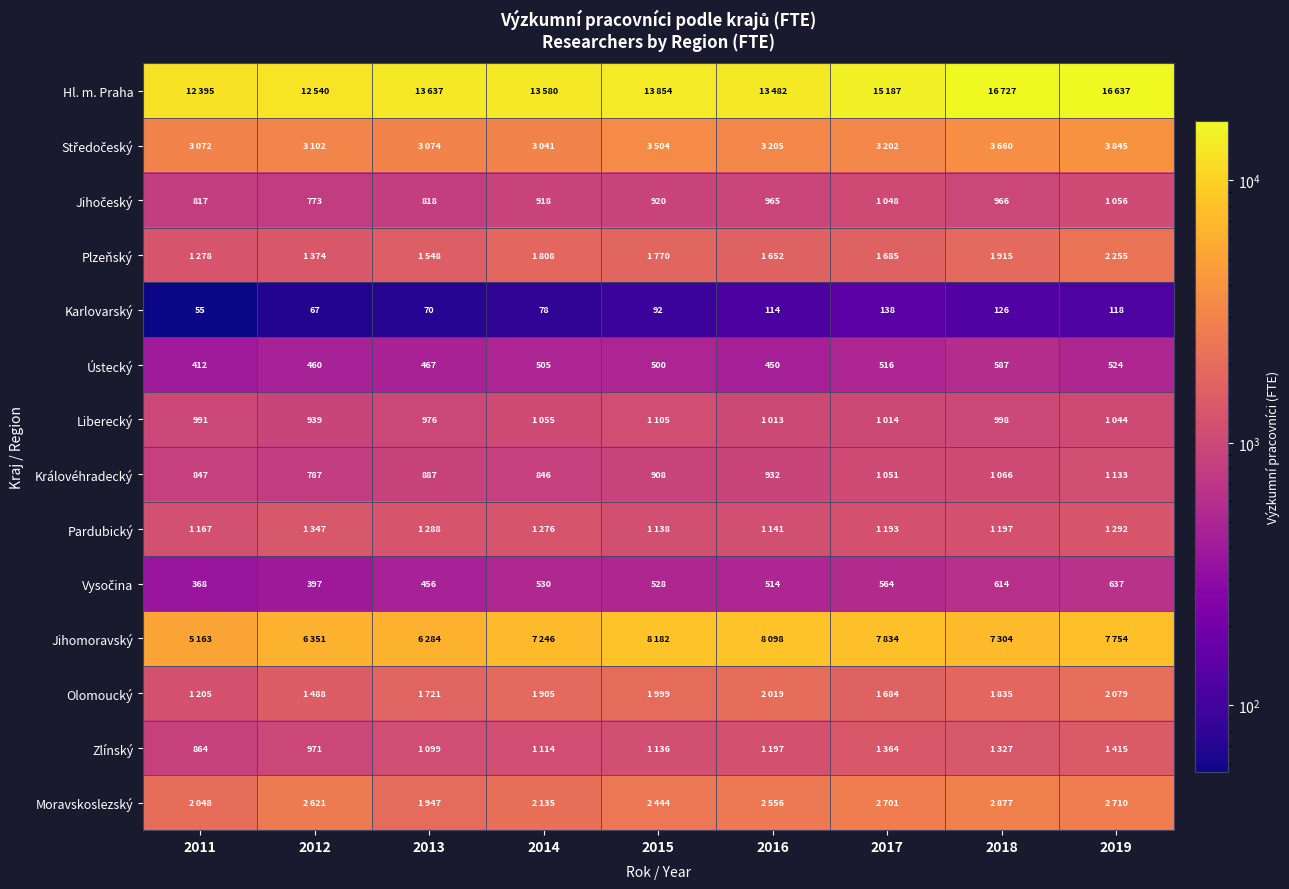

The Královéhradecký series shows 1403.5 at 2012. True or false?

False